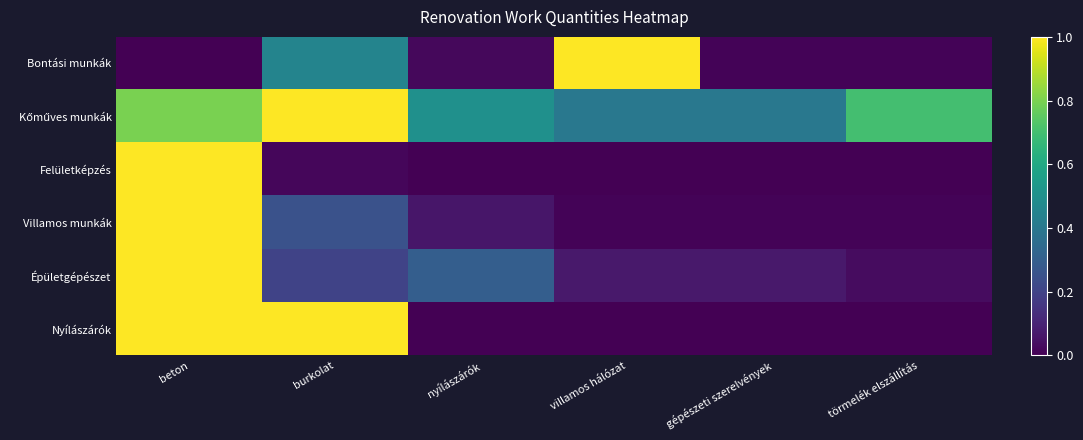

At how many categories does at least one series exceed 0?

6